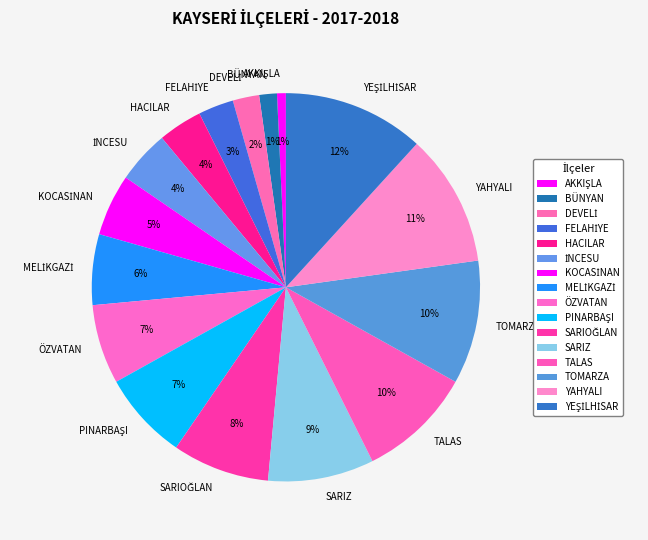

Is there a majority slice in this chart?

No